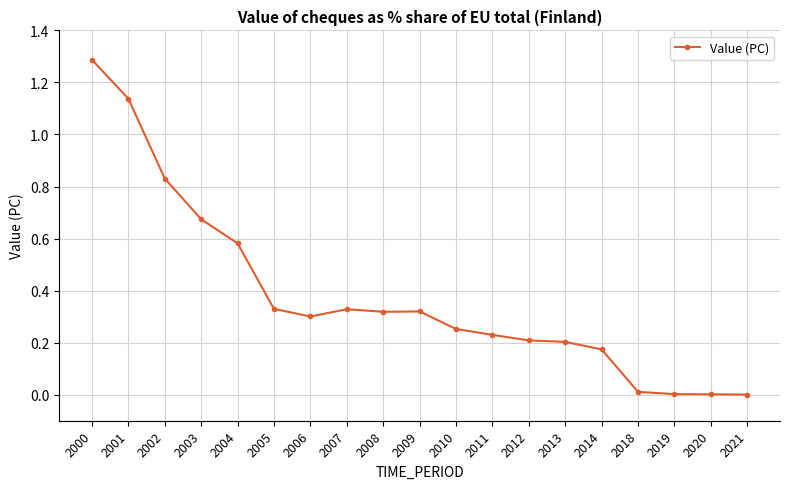

Between 2009 and 2000, which is larger?

2000